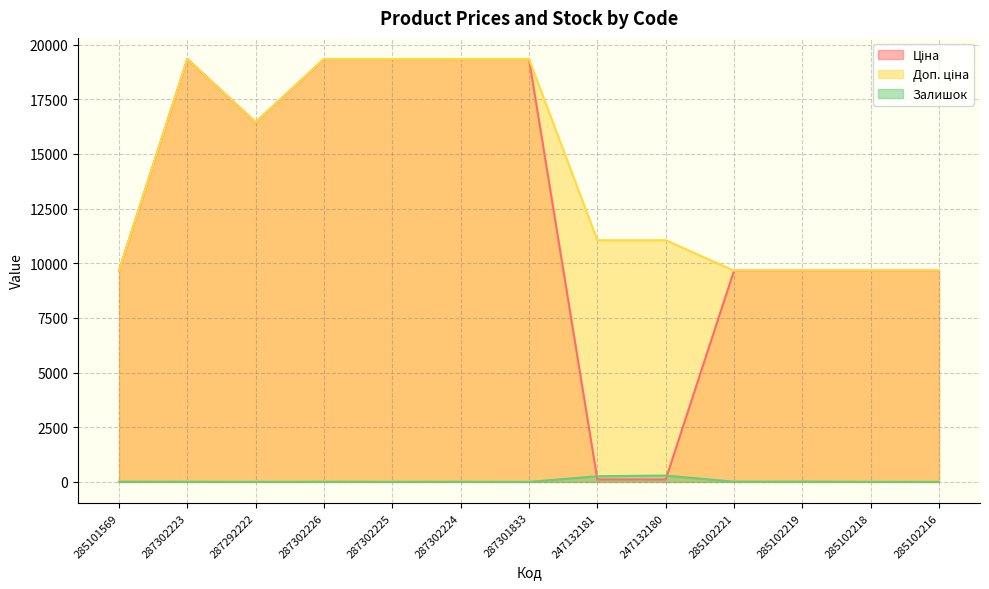

What is the difference between the second highest and minimum values in the Залишок series?

260.0